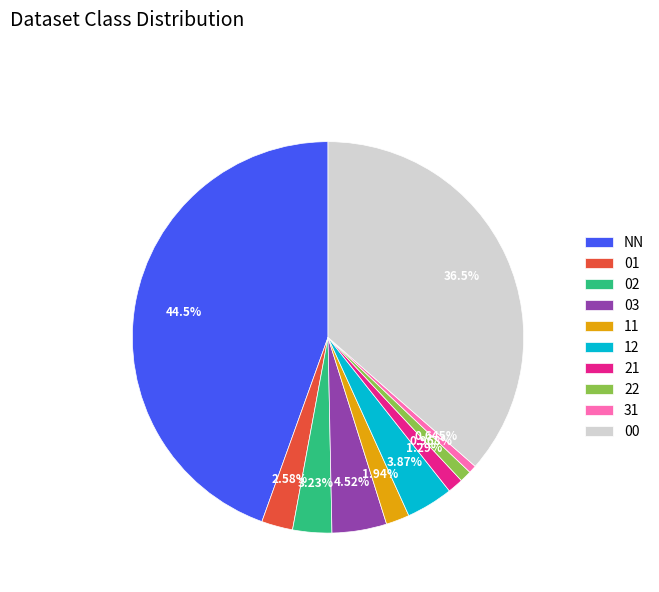

To the nearest percent, what portion does 02 represent?

3%